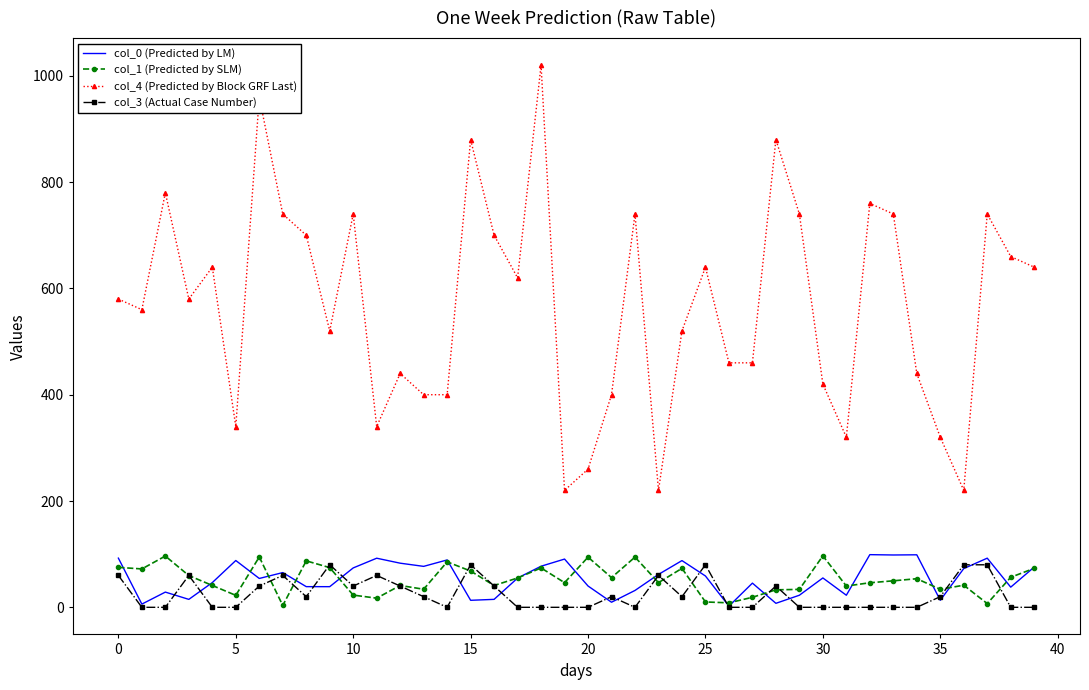

Which series has the largest range (max minus min)?

col_4 (Predicted by Block GRF Last)